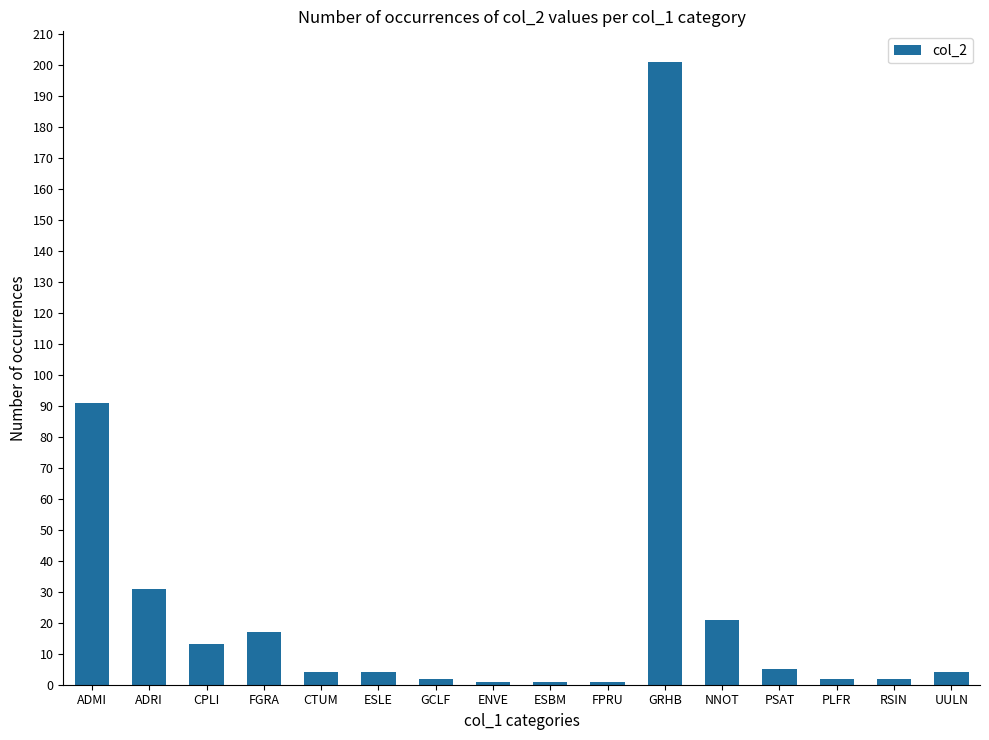

What is the ratio of the value at NNOT to the value at FGRA?

1.2